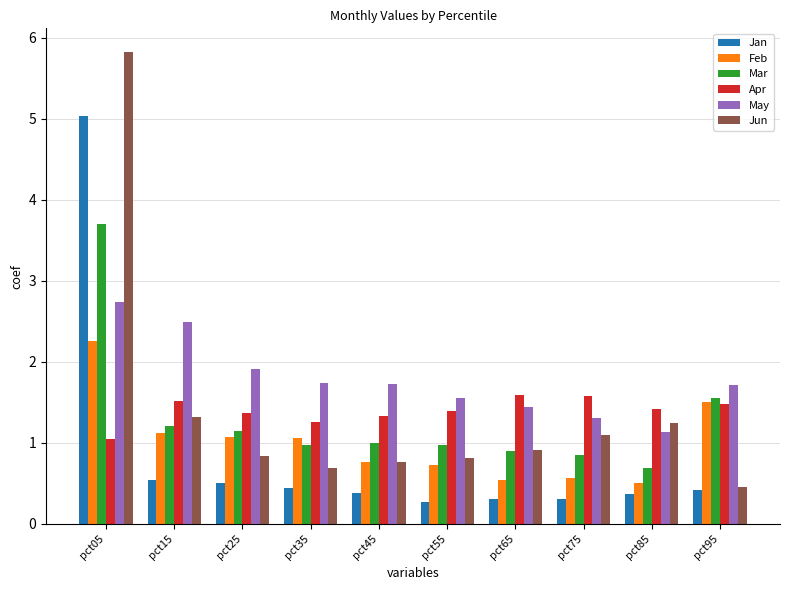

At which label does Apr reach its minimum?

pct05